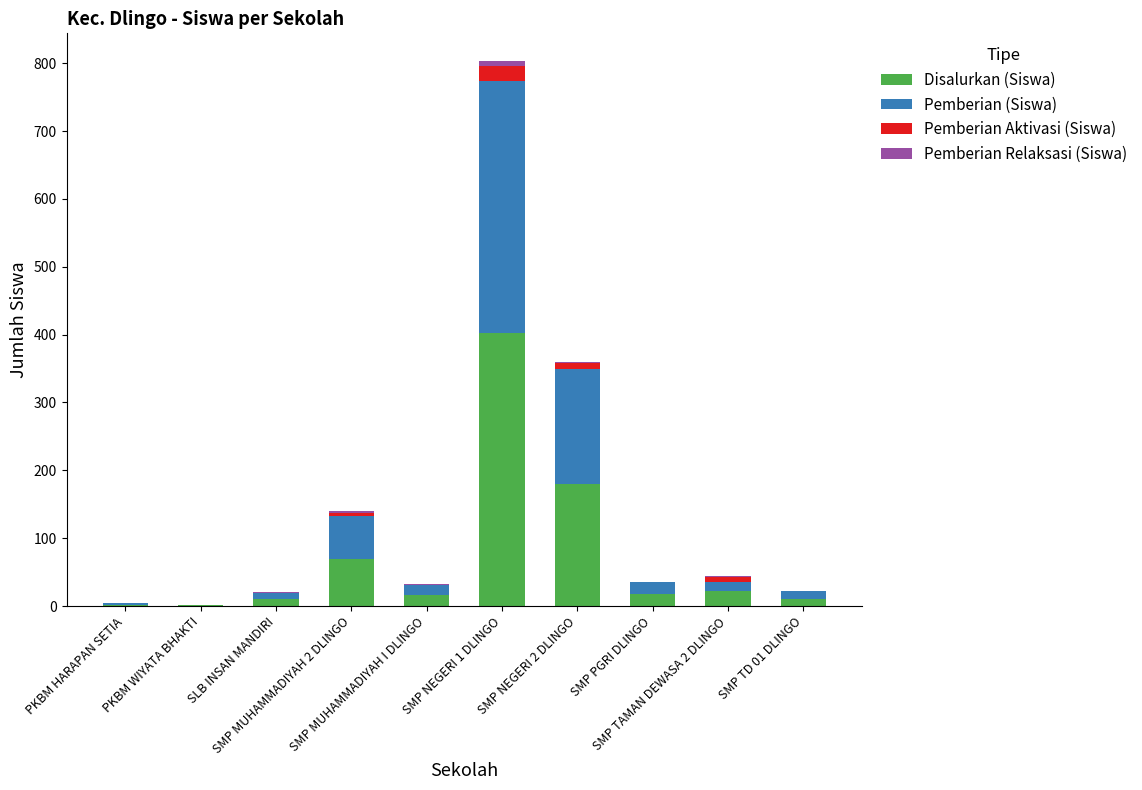

What is the highest value of the Disalurkan (Siswa) series?

402